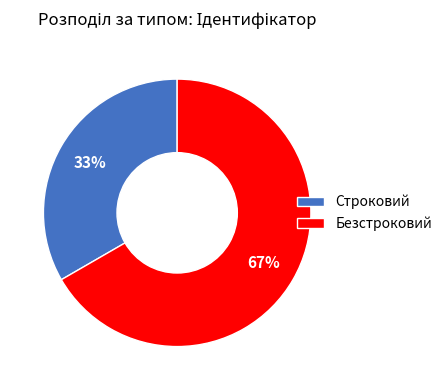

Rank the categories by value from lowest to highest.

Строковий, Безстроковий